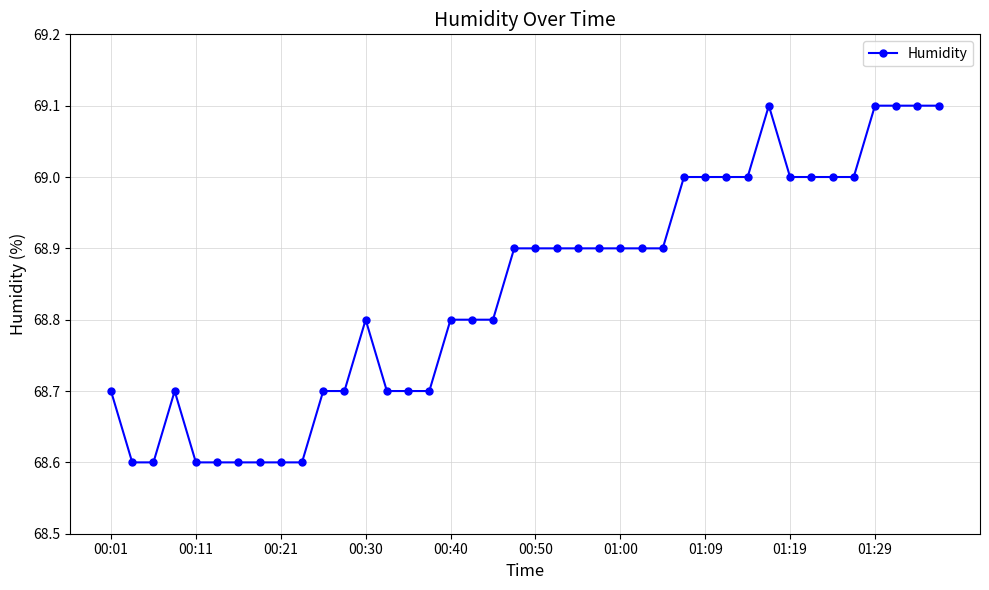

What is the difference between the second highest and minimum values?

0.5